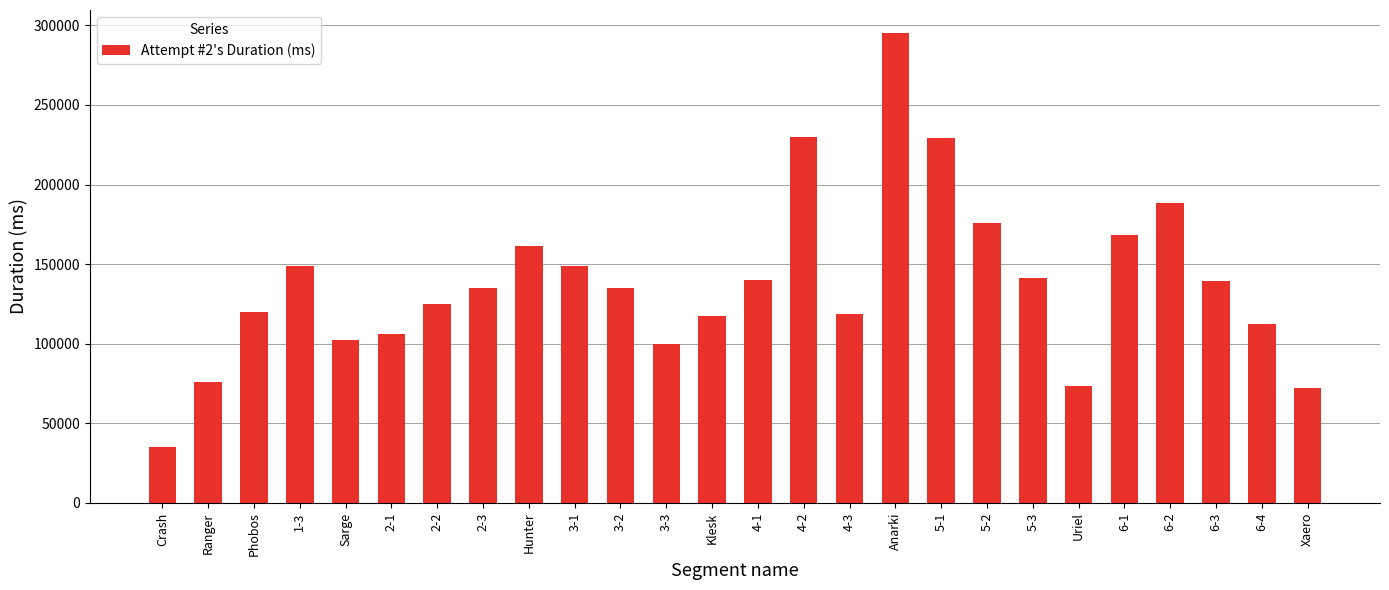

True or false: the data shows 34992 at Crash.

True